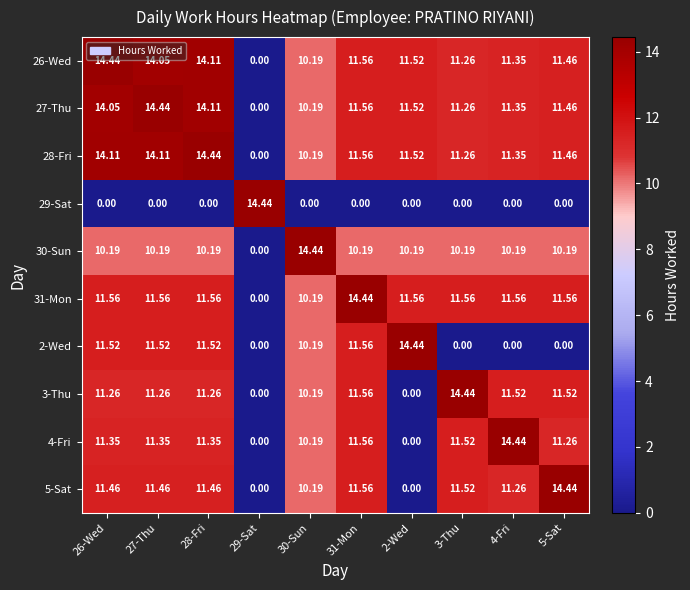

Is the value of 26-Wed at 29-Sat greater than the value of 5-Sat at 26-Wed?

No